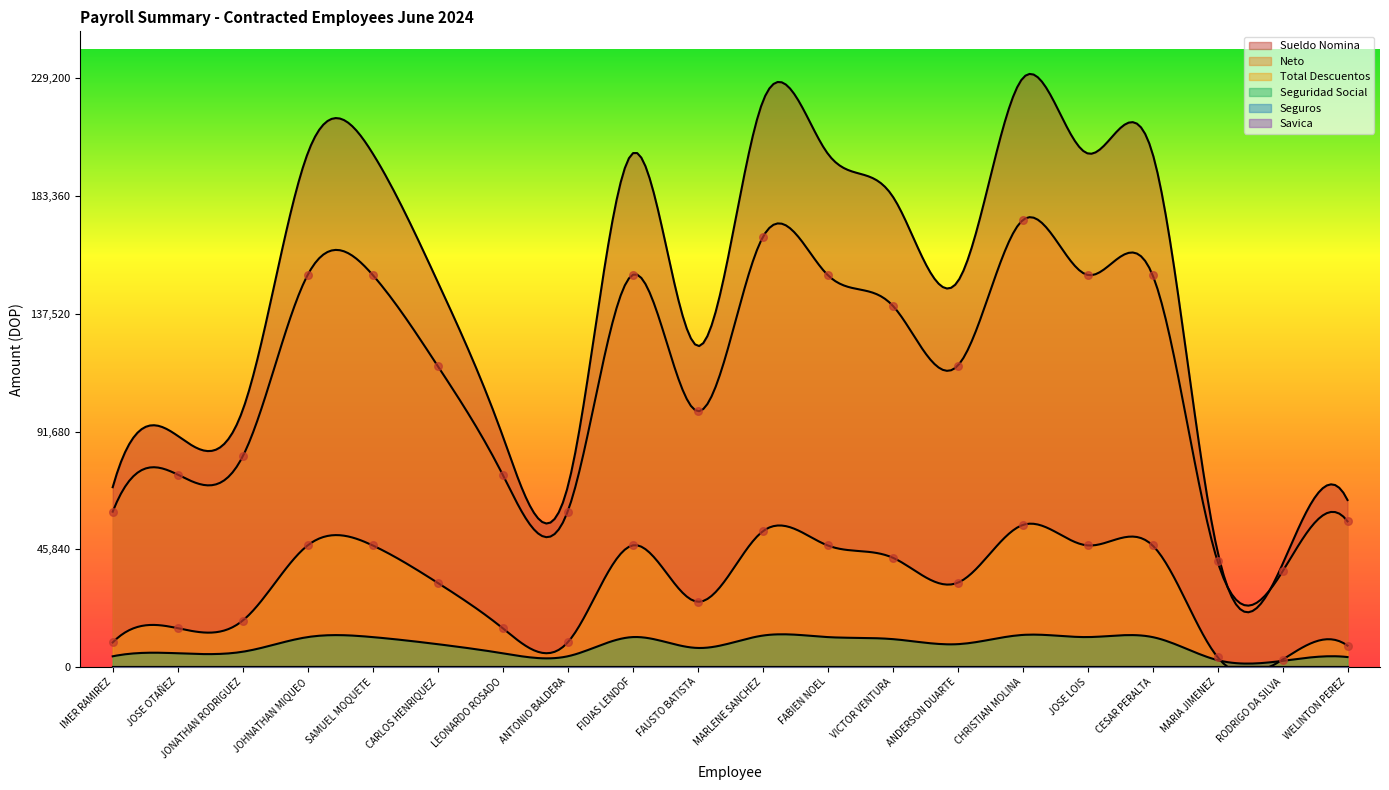

At how many categories does at least one series exceed 173965?

9